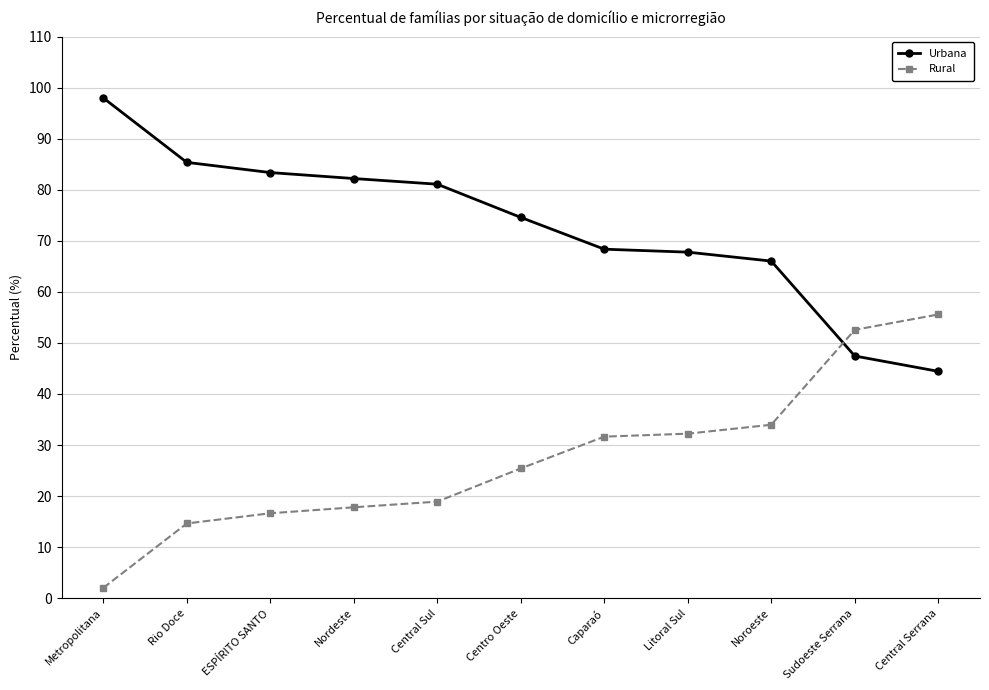

Is it true that Rural equals 17.8 at Nordeste?

True